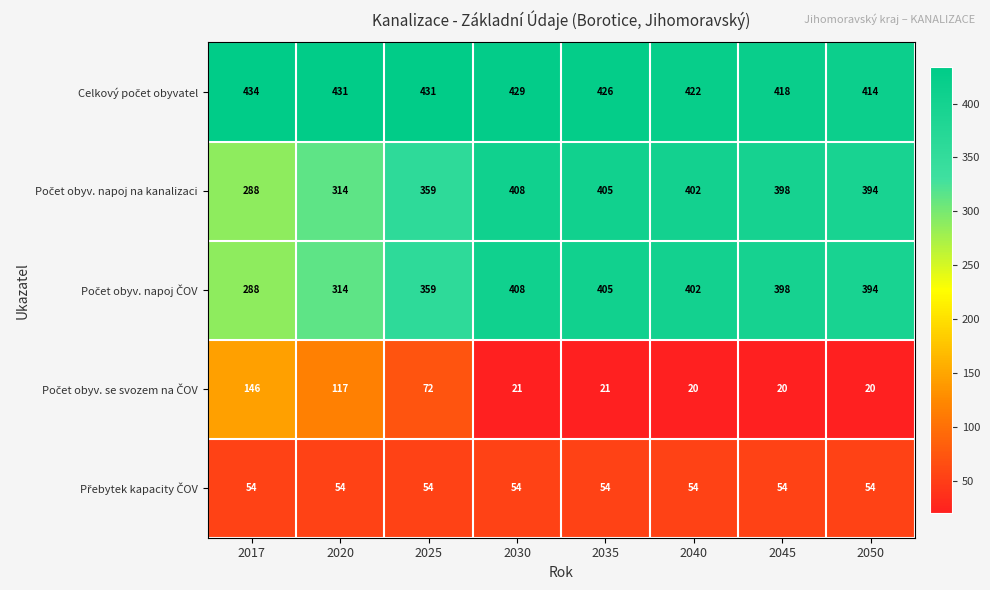

At how many categories does at least one series exceed 256?

8